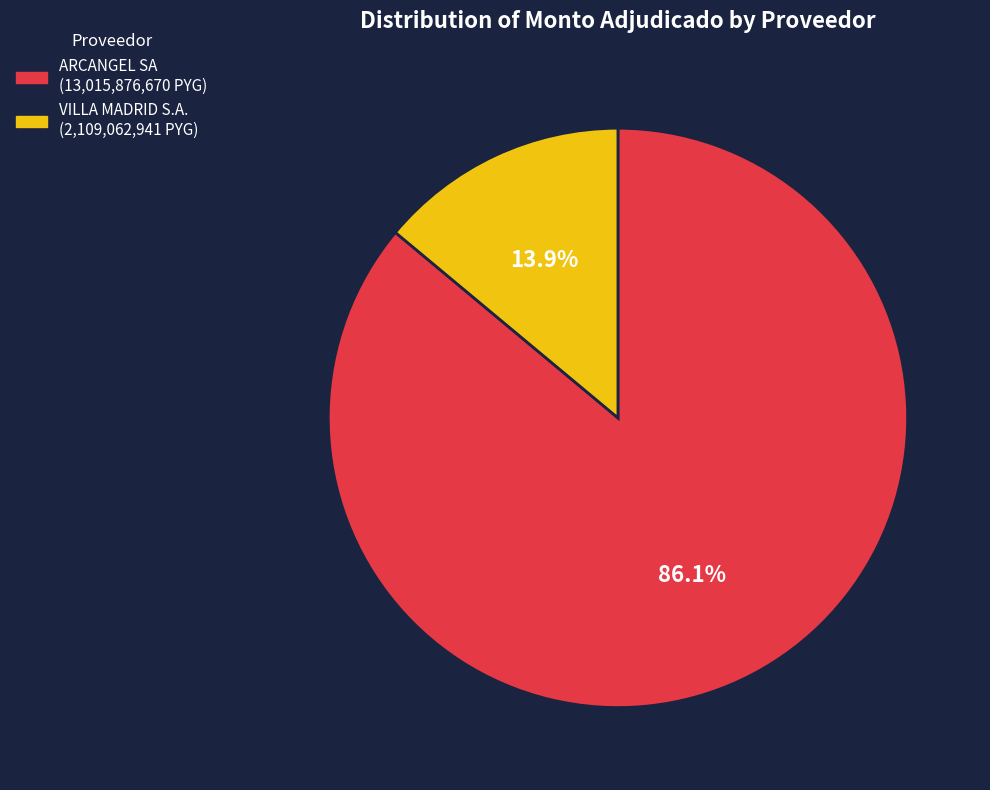

Count the number of slices in the pie.

2